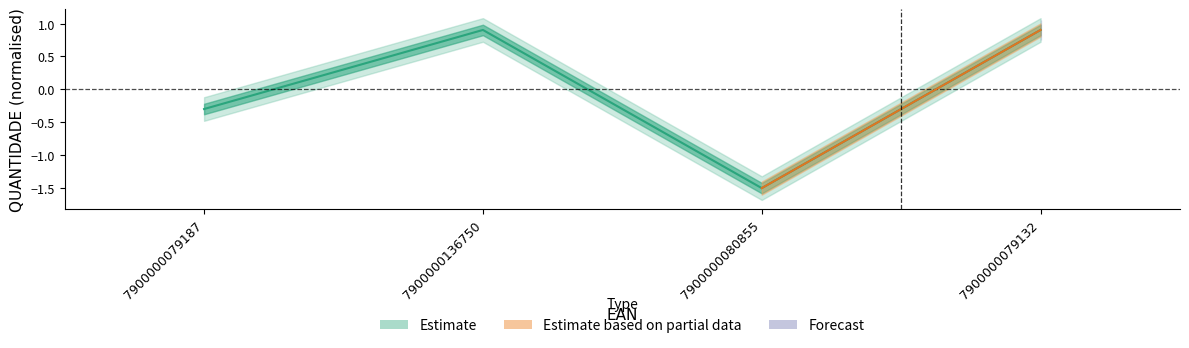

What is the difference between the values at 7900000080855 and 7900000079132?

2.4